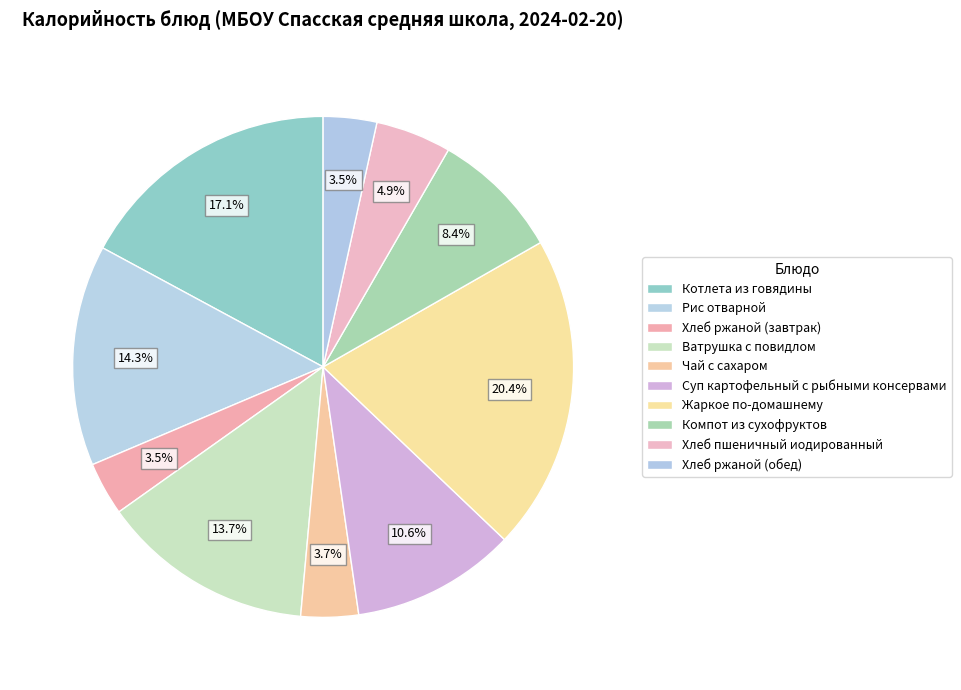

How many segments does this pie chart have?

10